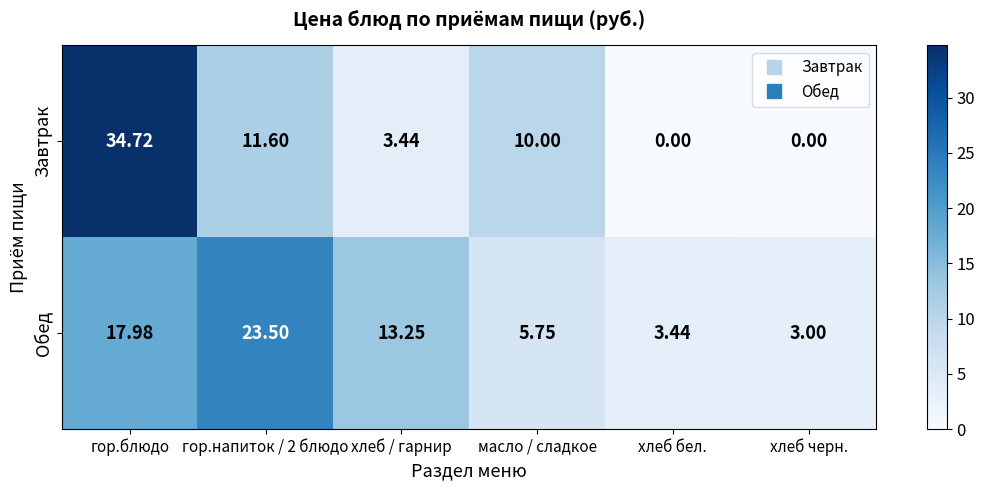

Rank the series by their maximum value, from lowest to highest.

Обед, Завтрак